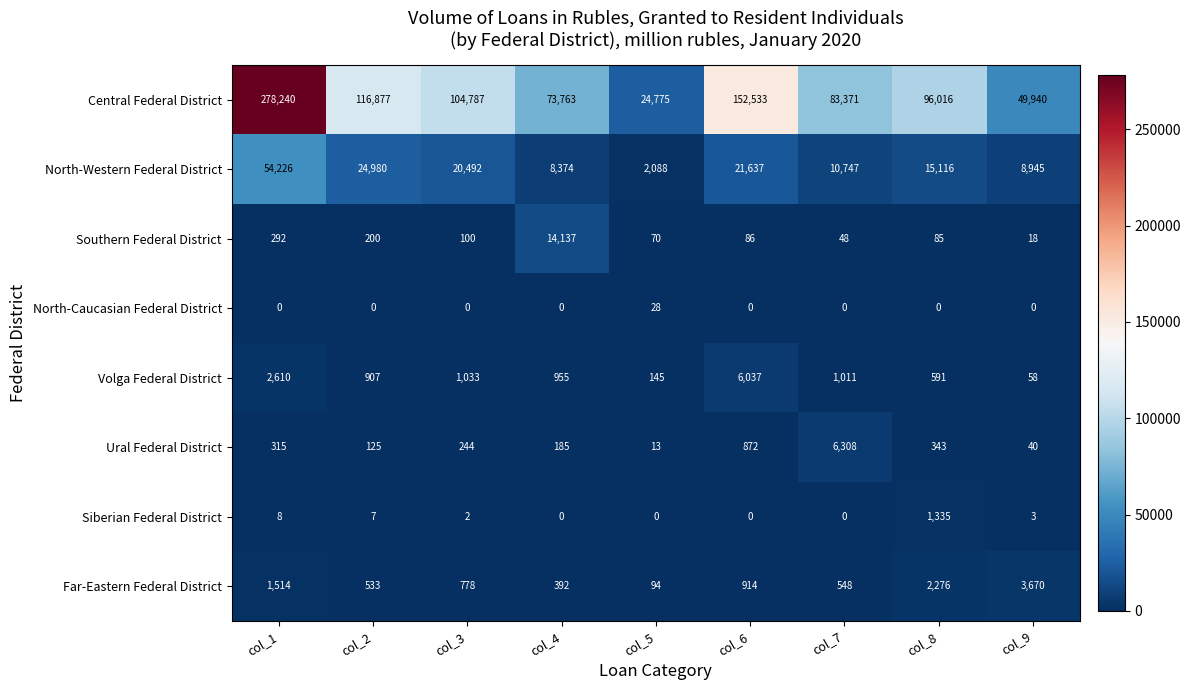

What is the difference between the Central Federal District values at col_9 and col_2?

66937